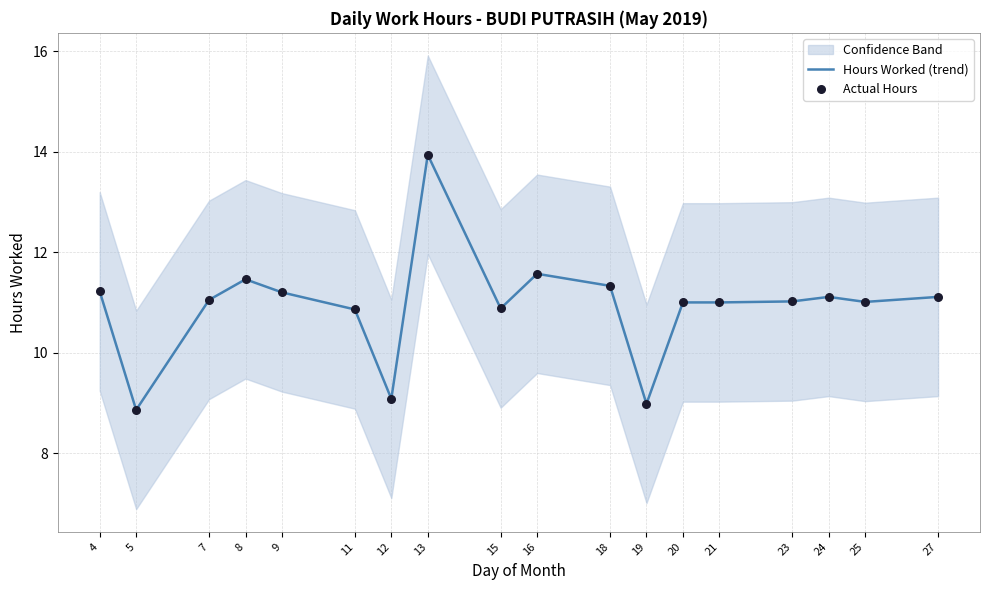

Which series has the largest Y range (max minus min)?

Hours Worked (trend)